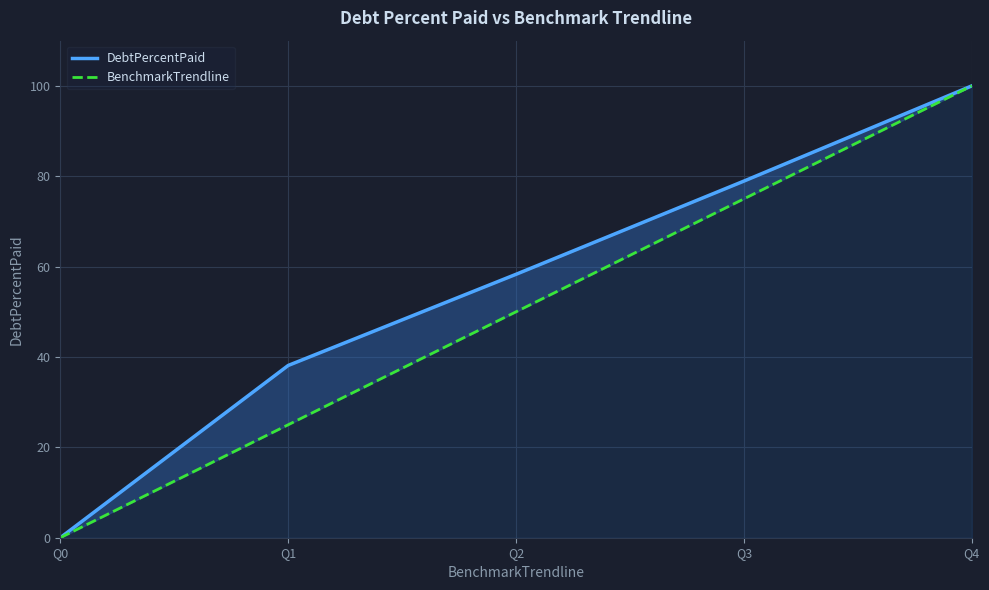

Rank the series by their maximum value, from lowest to highest.

DebtPercentPaid, BenchmarkTrendline